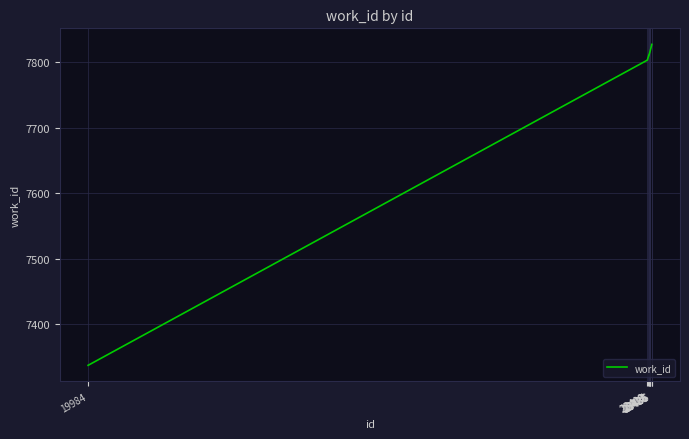

What is the difference between the maximum and minimum values?

490